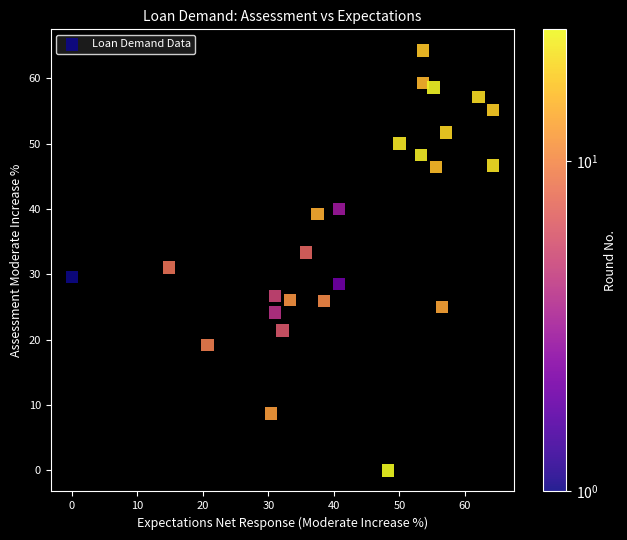

What is the range of Y values (max minus min)?

64.3